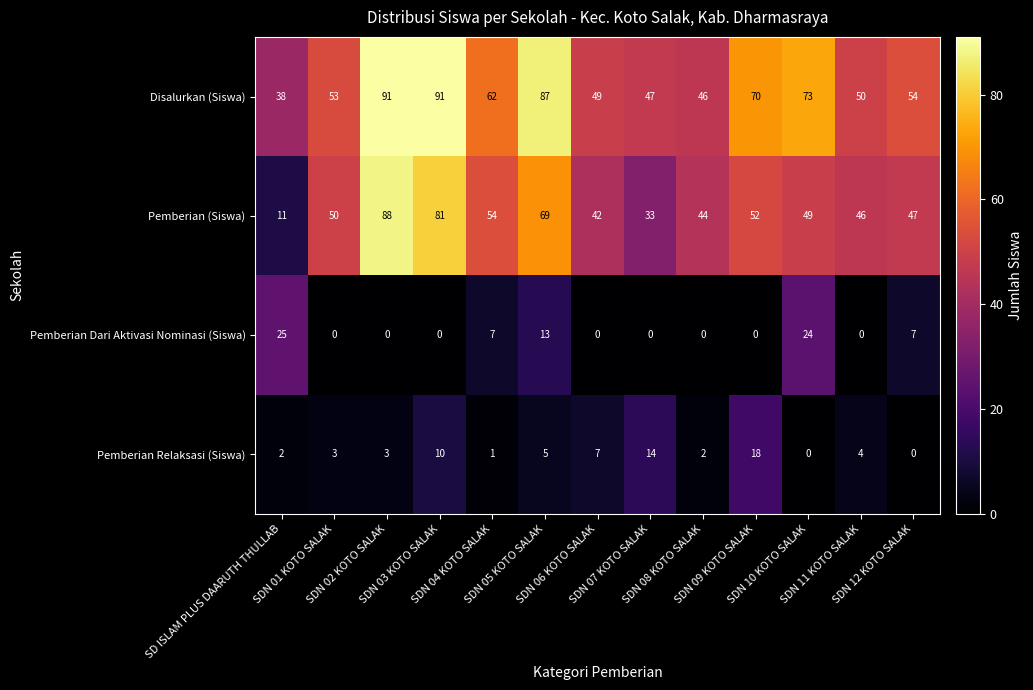

Which series has the largest range (max minus min)?

Pemberian (Siswa)